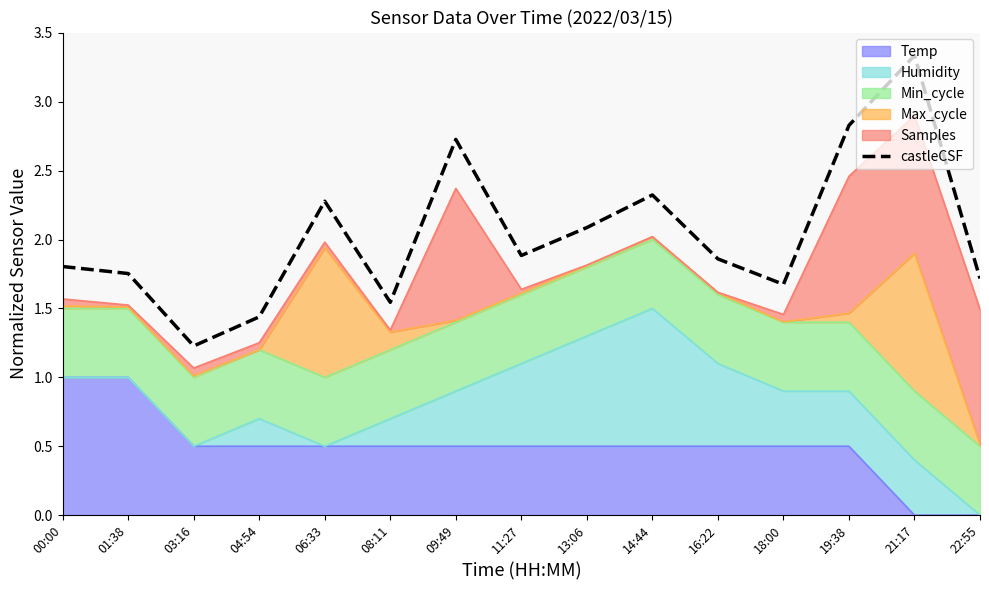

What is the minimum value shown in the chart?

1.2